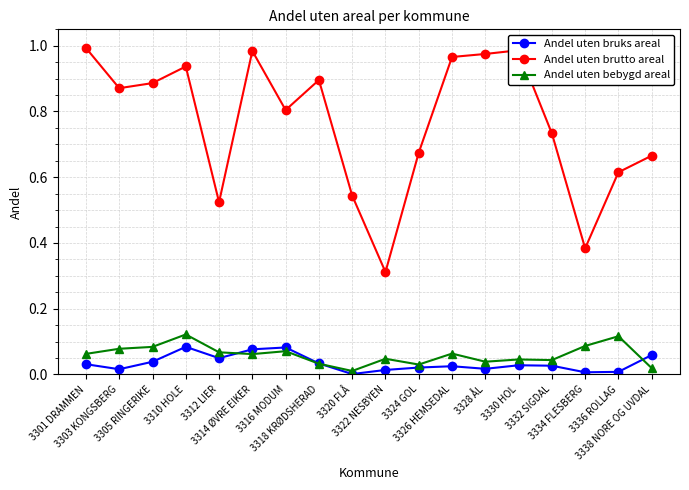

Rank the series at 3334 FLESBERG from highest to lowest value.

Andel uten brutto areal, Andel uten bebygd areal, Andel uten bruks areal